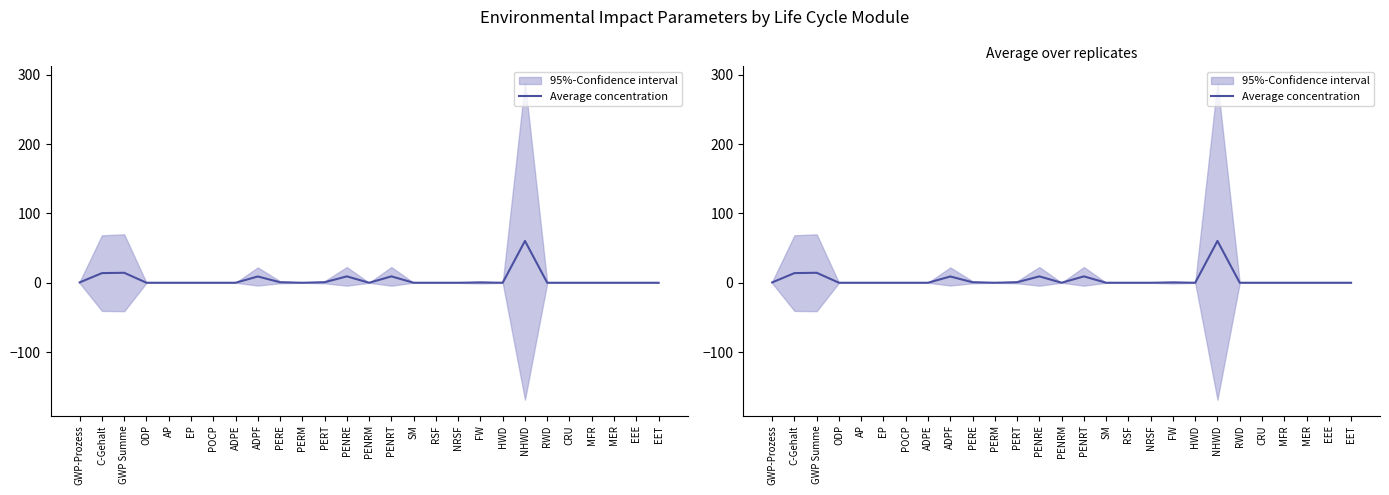

Count the number of values greater than 0.

16